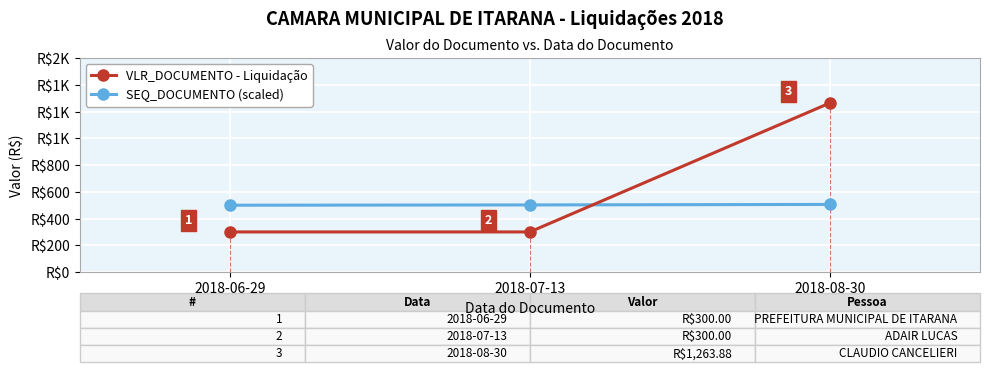

What are all the series names shown in the legend?

VLR_DOCUMENTO - Liquidação, SEQ_DOCUMENTO (scaled)